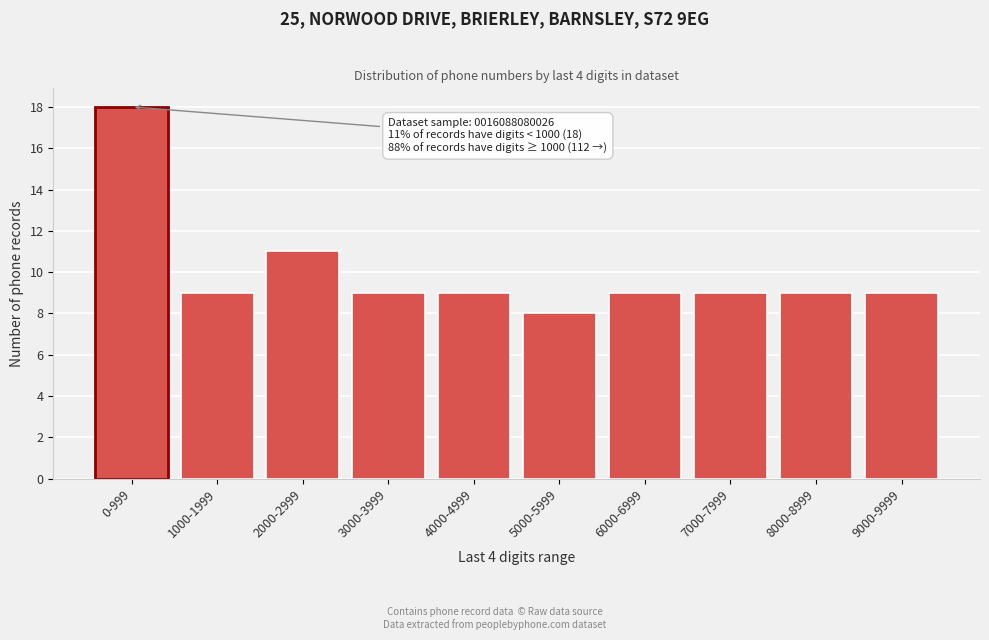

Reading left to right, list all the values displayed in this chart.

18	9	11	9	9	8	9	9	9	9